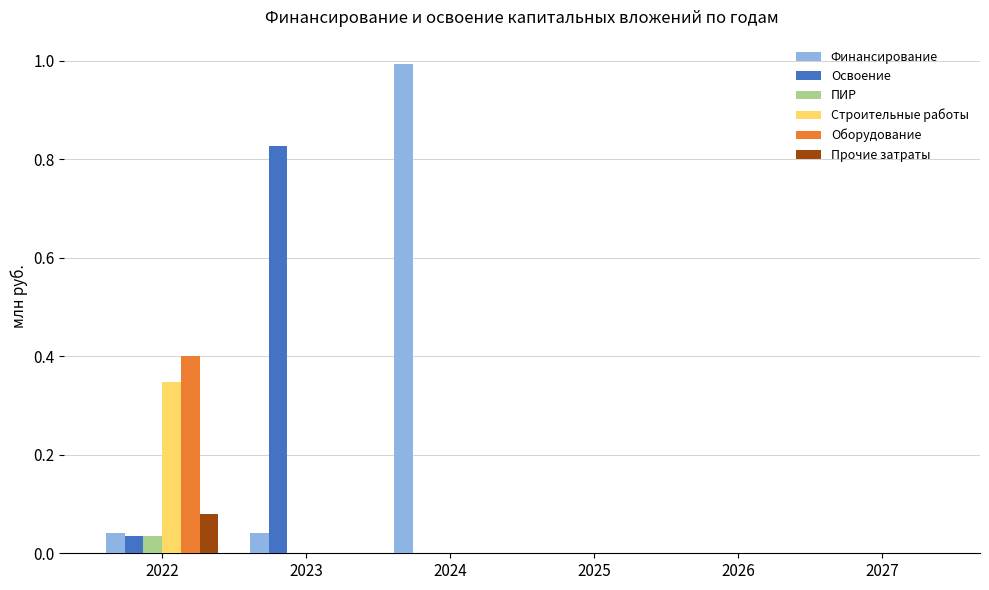

True or false: ПИР has a value of 0.0 at 2027.

True